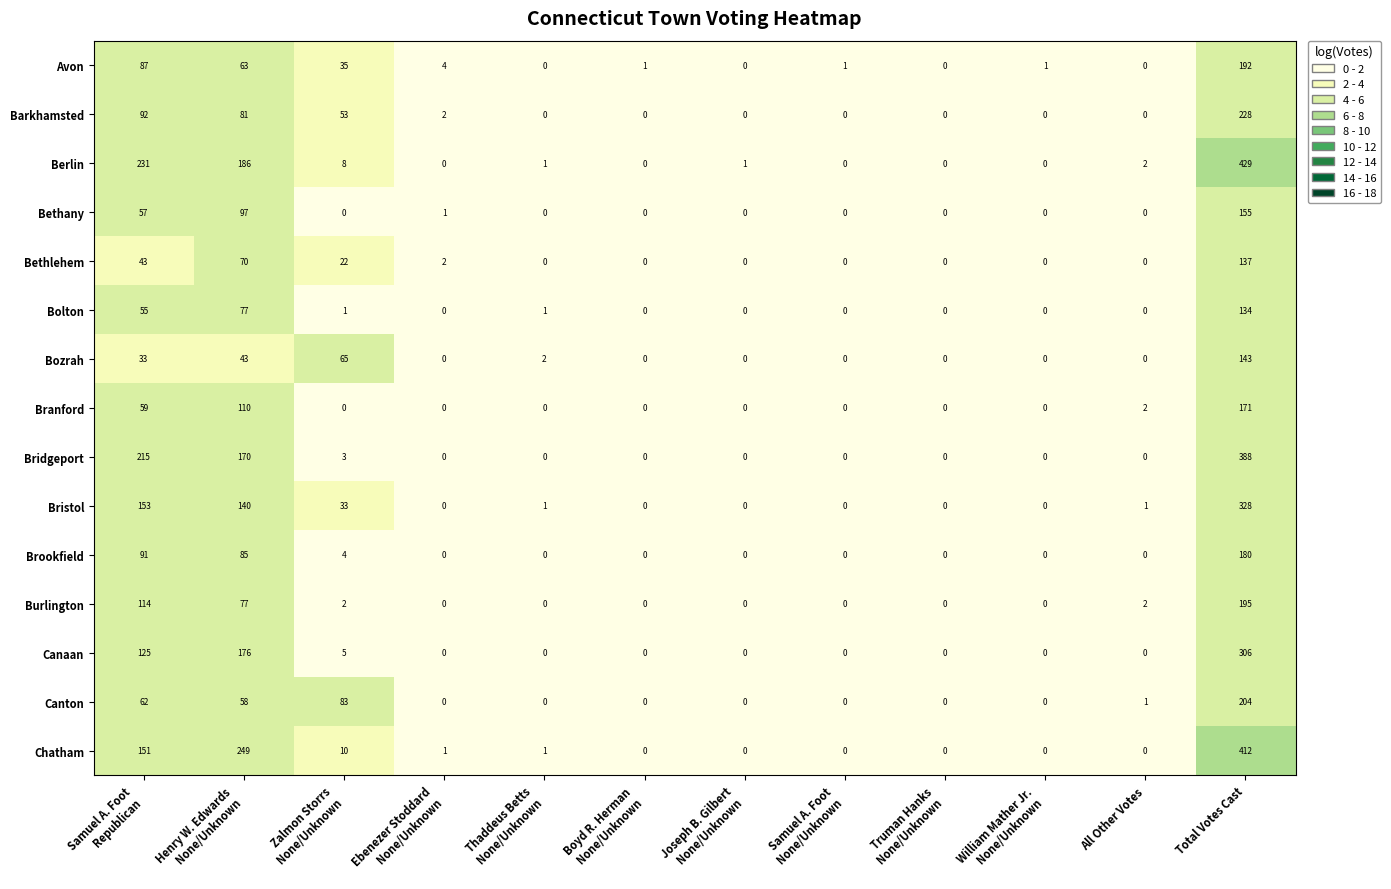

At which category is the sum across all series the highest?

Total Votes Cast